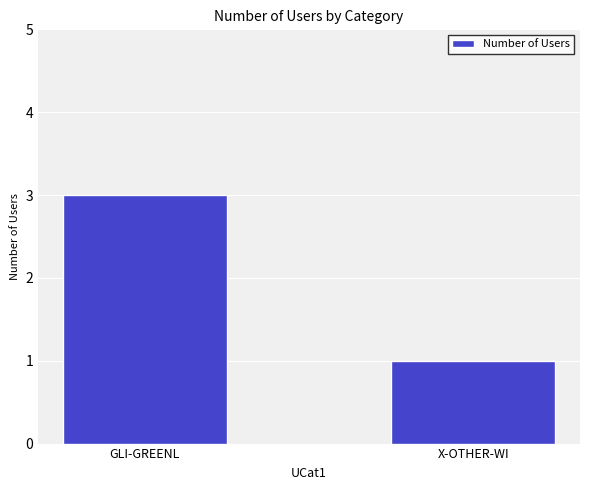

Rank the categories by value from lowest to highest.

X-OTHER-WI, GLI-GREENL